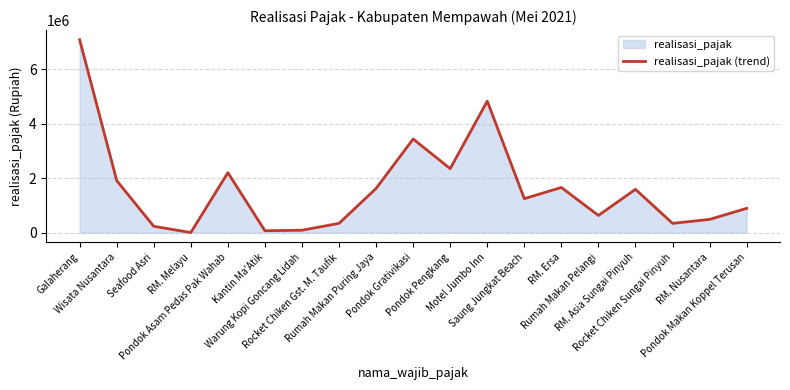

What is the average value?

1632810